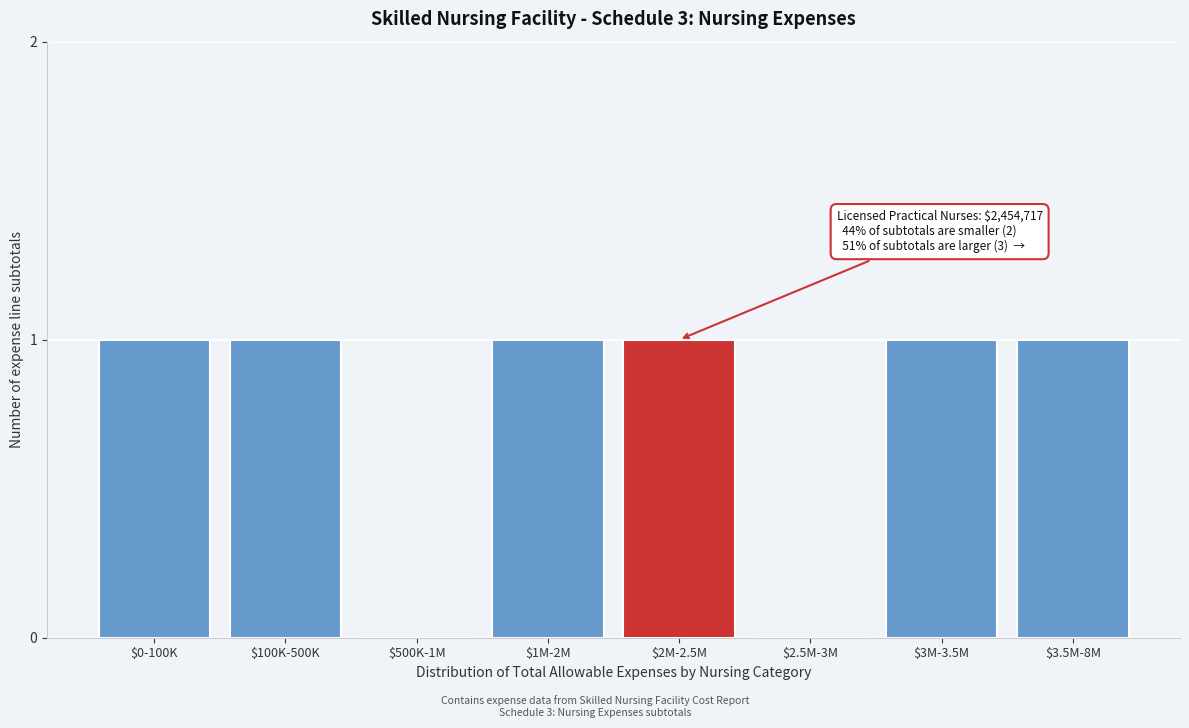

What is the sum of all values?

6